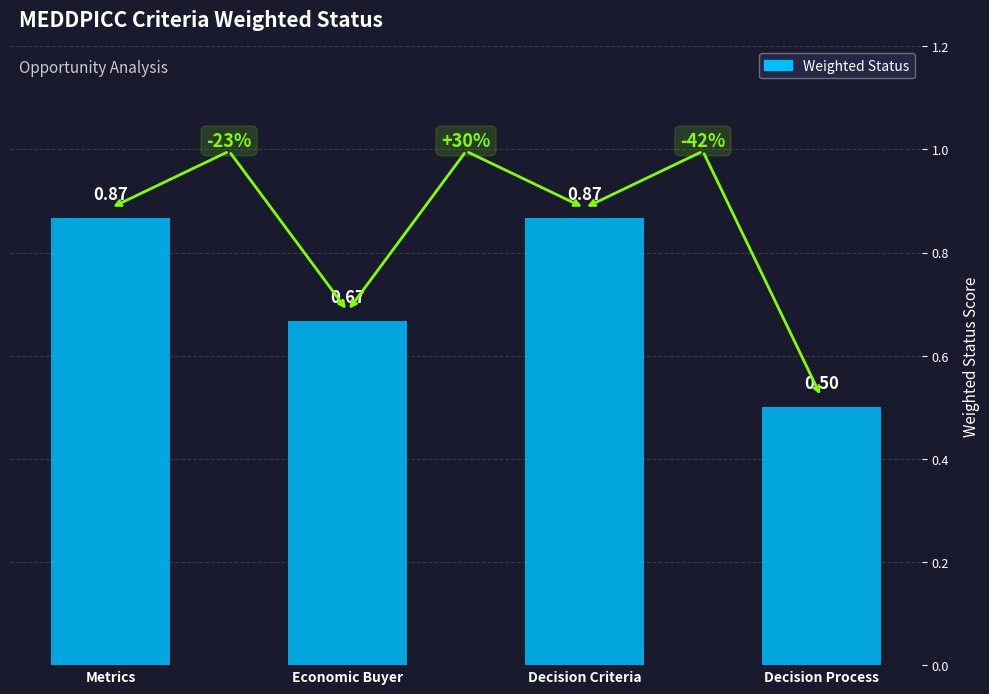

The chart shows a value of 1.5 at Decision Criteria. True or false?

False